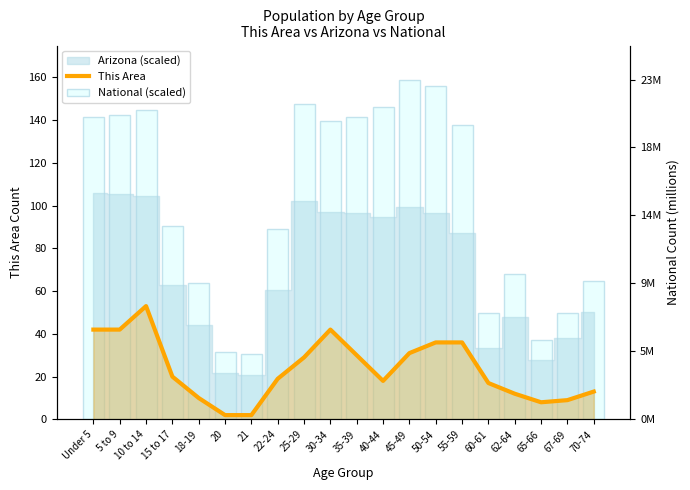

Are the bars horizontal?

No